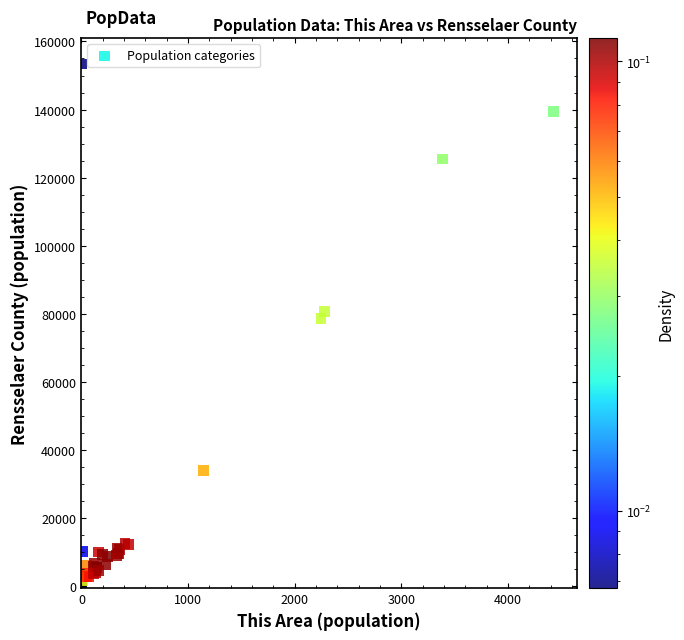

What Y value in the scatter plot is closest to 76691?

78709